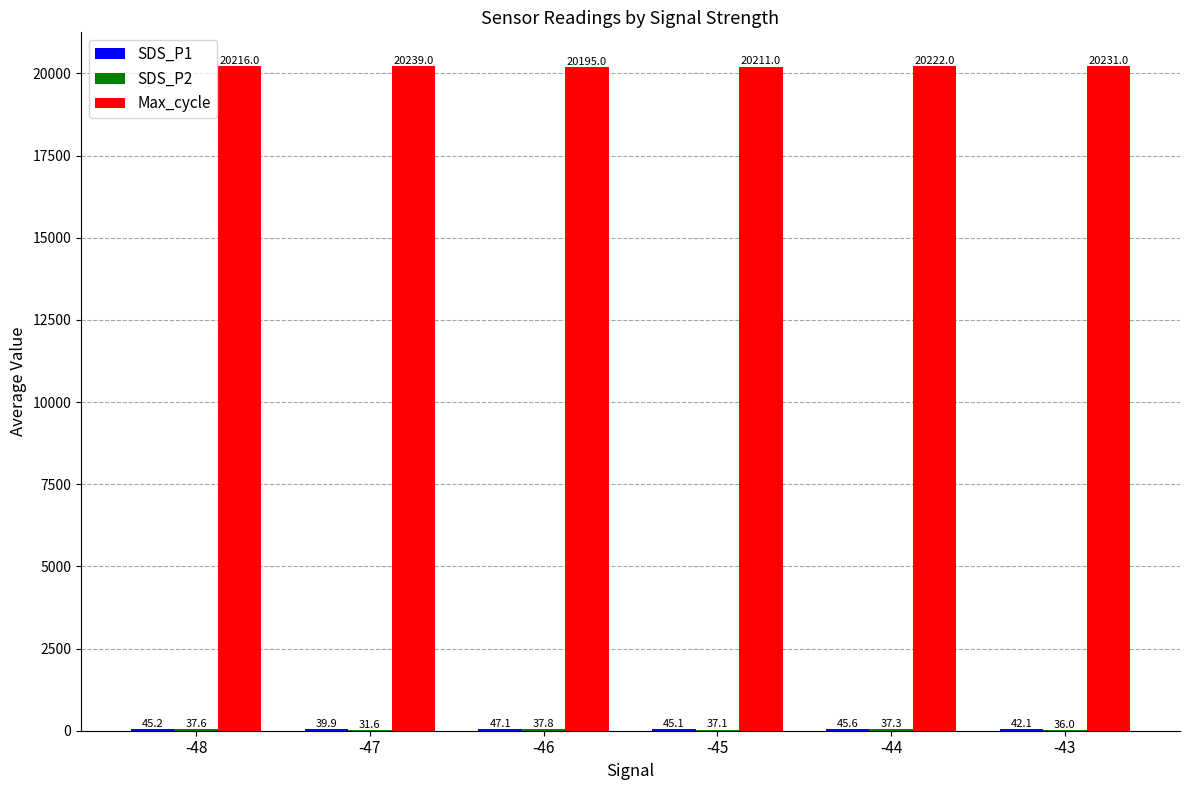

Which series has the largest range (max minus min)?

Max_cycle